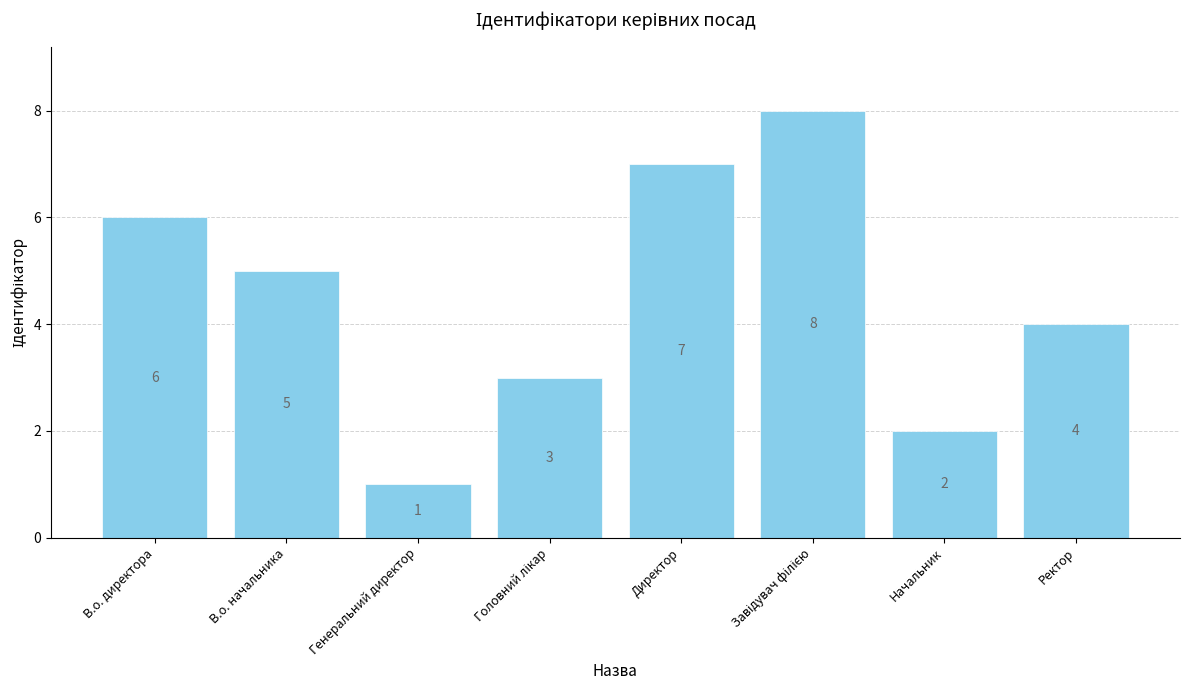

Approximately how many times larger is the value at В.о. директора compared to Директор?

0.9